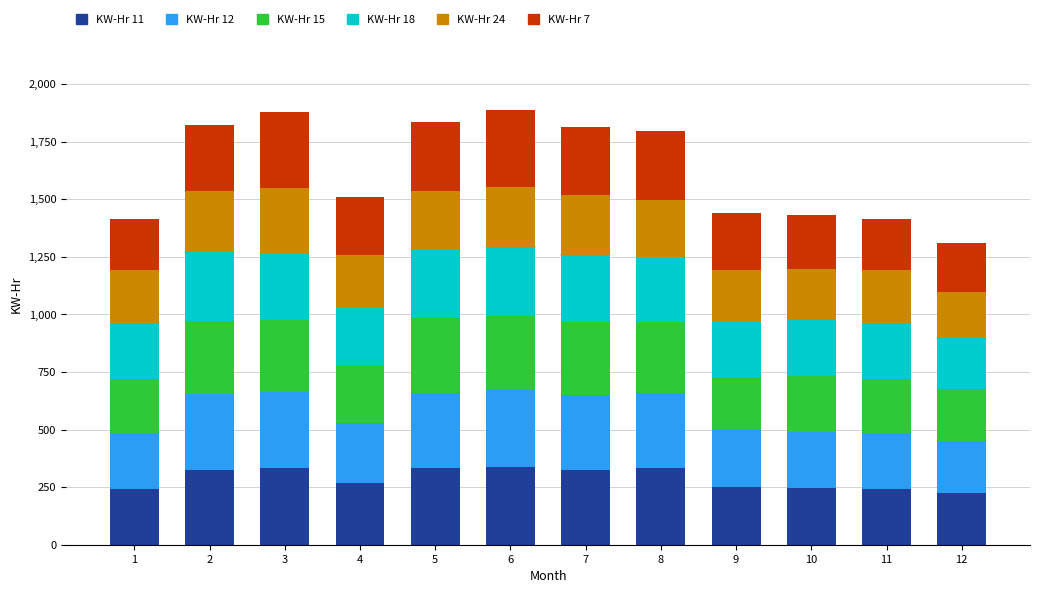

Are the bars horizontal?

No